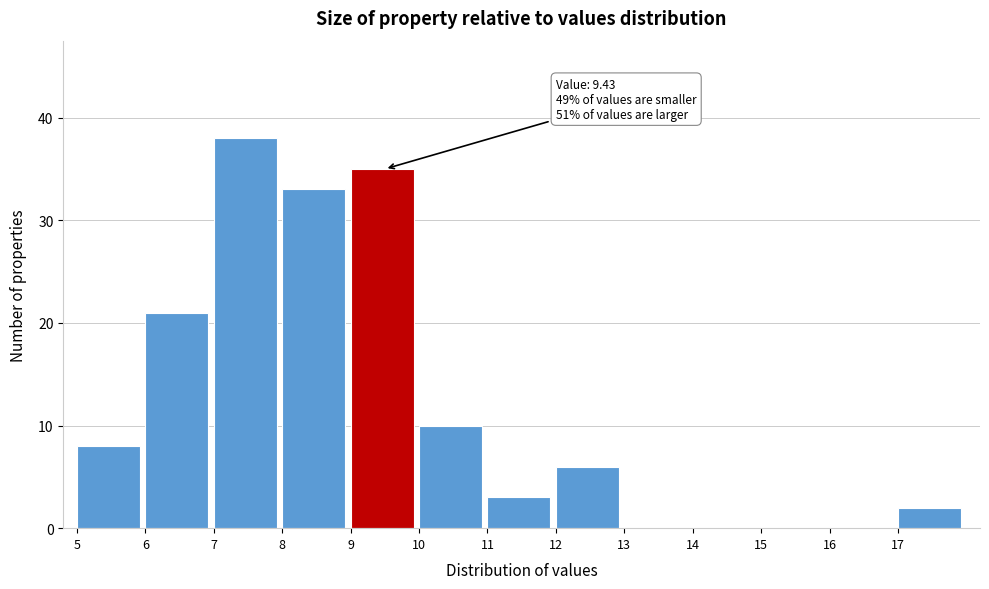

Over which range of the x-axis is the bar tallest?

7 to 8